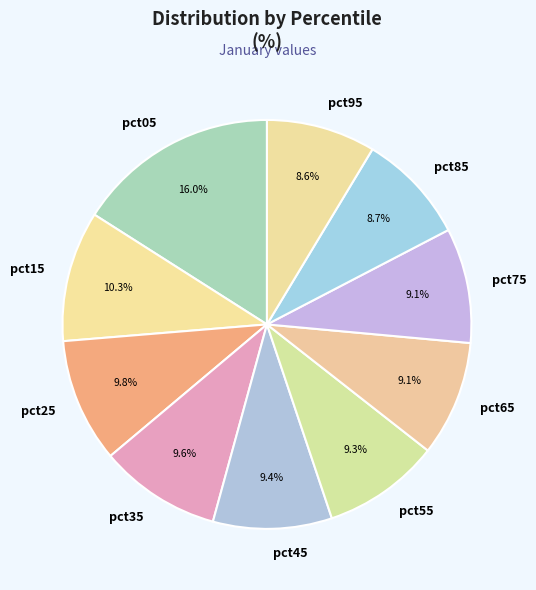

What is the largest slice in the pie chart?

pct05